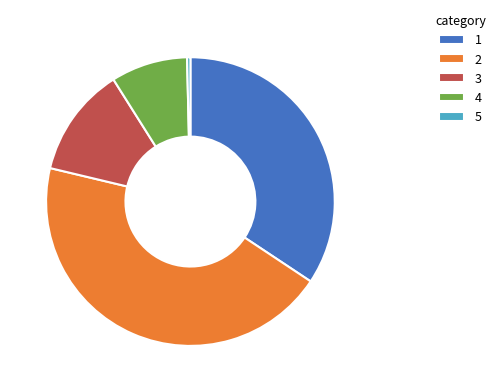

Approximately how many times larger is the value at 2 compared to 3?

3.6